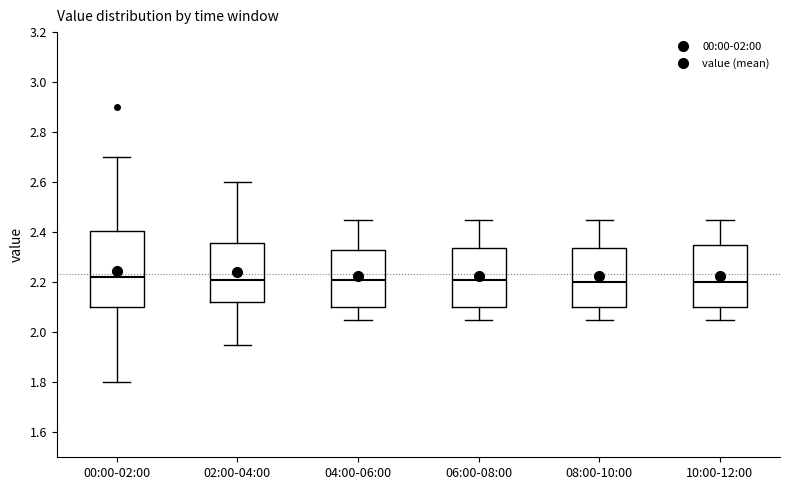

Reading left to right, read every box against the y-axis: the position of its median line, the range the box covers, and the ends of its whiskers. The values are not printed on the chart, so give them approximately, as read against the axis.

00:00-02:00: median 2.22, box 2.10 to 2.40, whiskers 1.80 to 2.70
02:00-04:00: median 2.22, box 2.12 to 2.36, whiskers 1.96 to 2.60
04:00-06:00: median 2.22, box 2.10 to 2.34, whiskers 2.06 to 2.46
06:00-08:00: median 2.22, box 2.10 to 2.34, whiskers 2.06 to 2.46
08:00-10:00: median 2.20, box 2.10 to 2.34, whiskers 2.06 to 2.46
10:00-12:00: median 2.20, box 2.10 to 2.36, whiskers 2.06 to 2.46